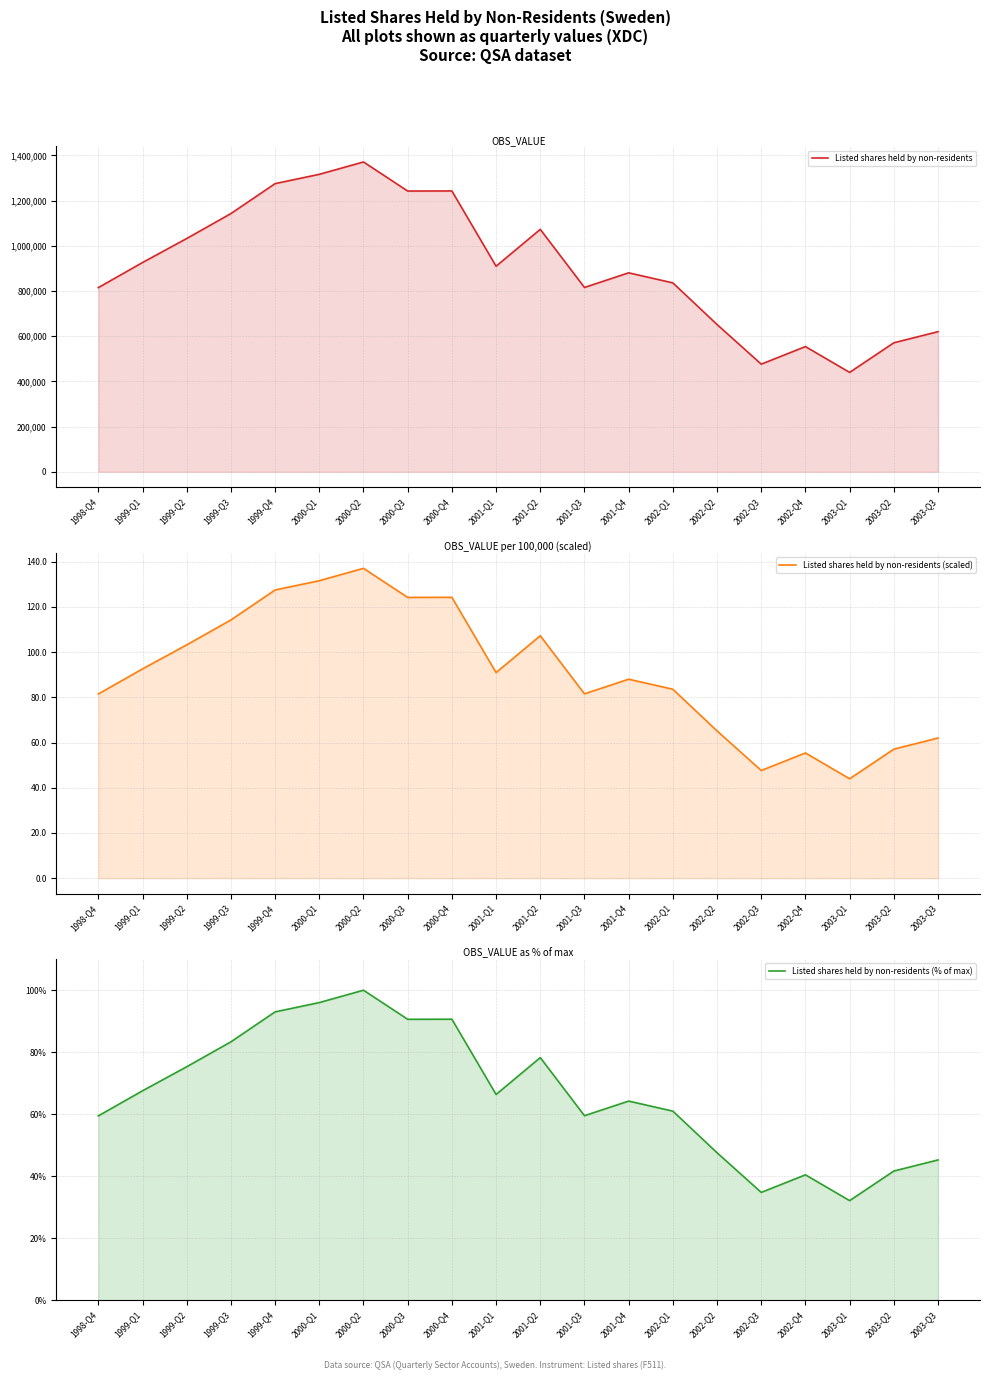

Where is Listed shares held by non-residents (scaled) nearest to the value 90?

2001-Q1